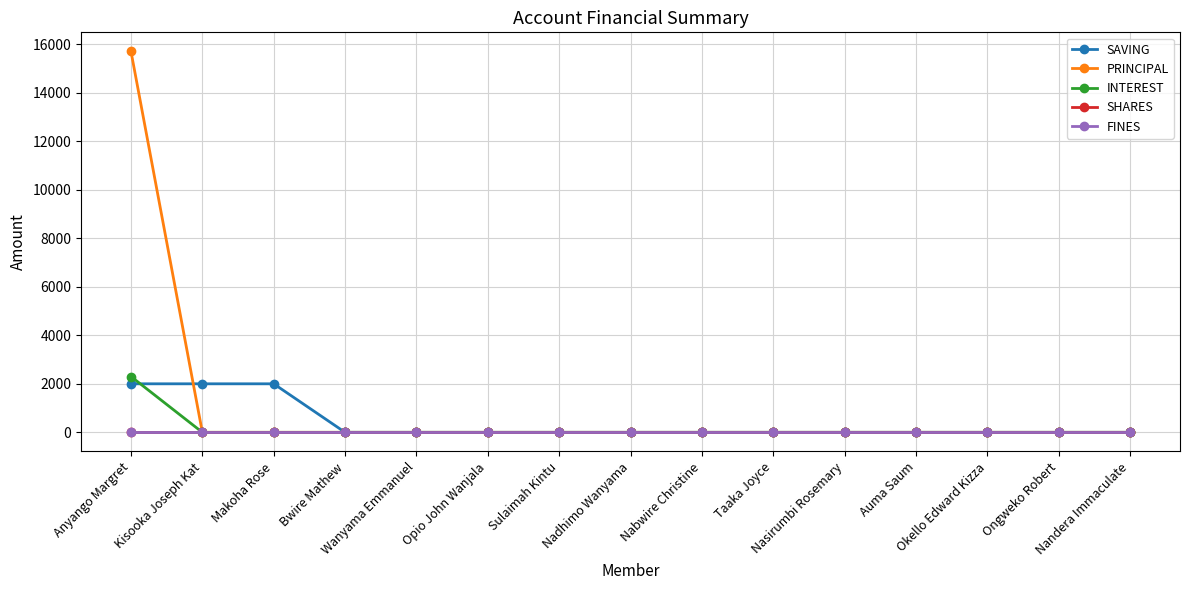

Does the chart have visible grid lines?

Yes